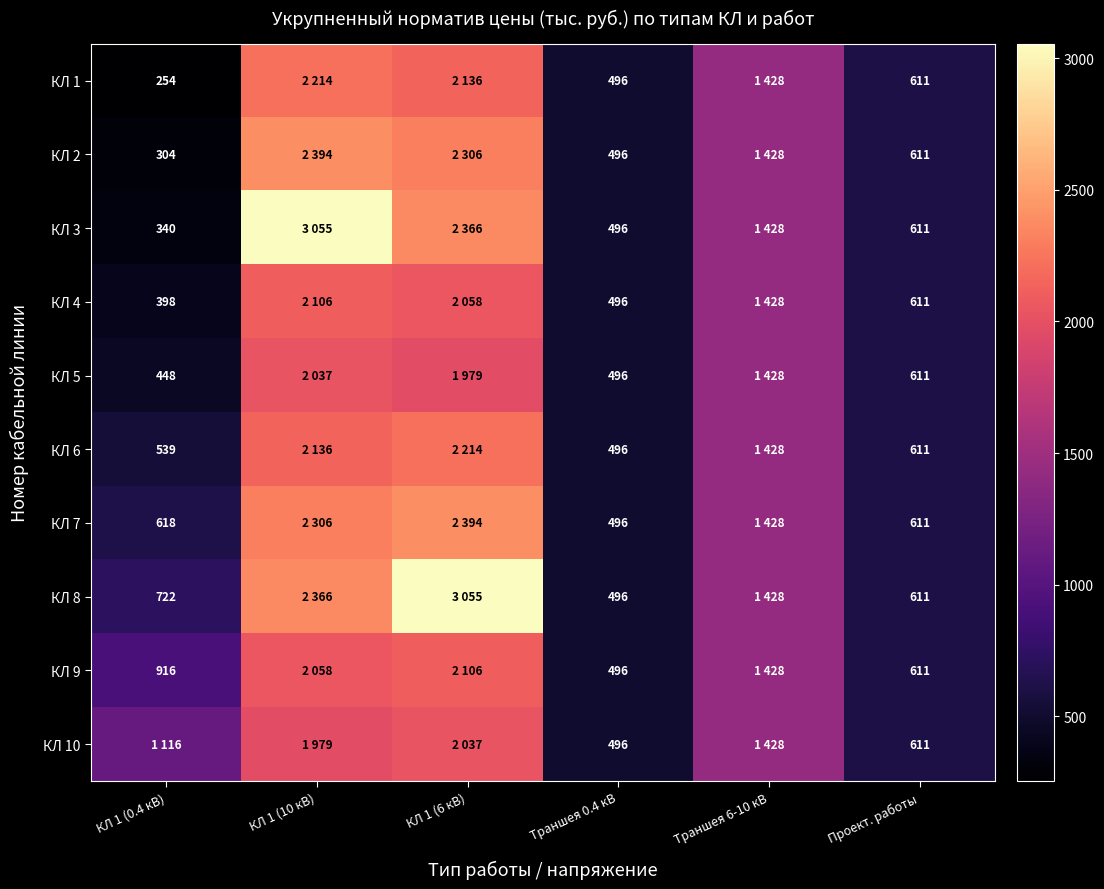

How many data points does each series have?

6